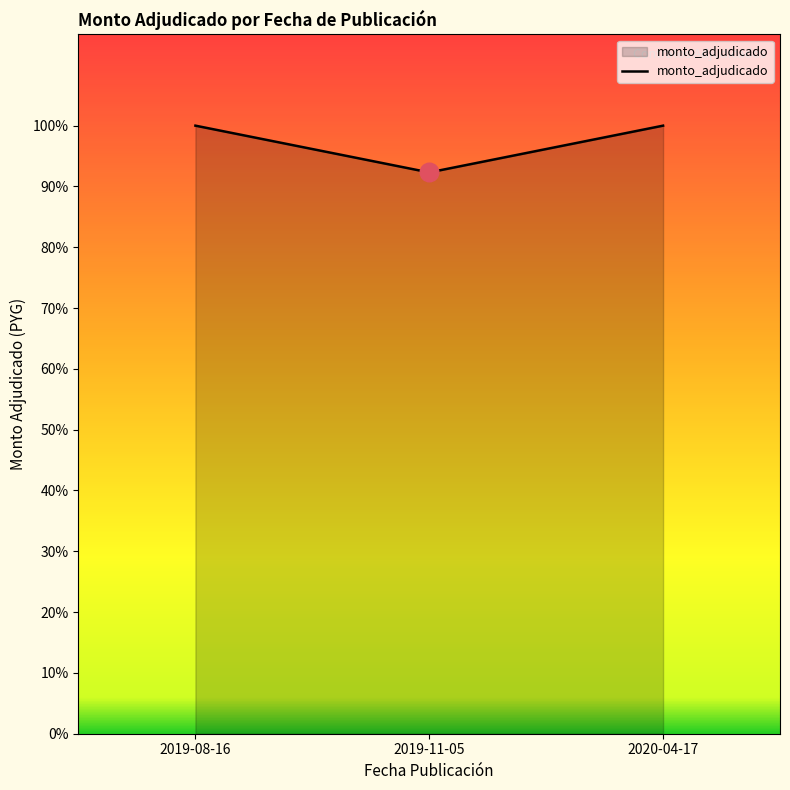

What is the change in value from 2019-11-05 to 2020-04-17?

+13200000